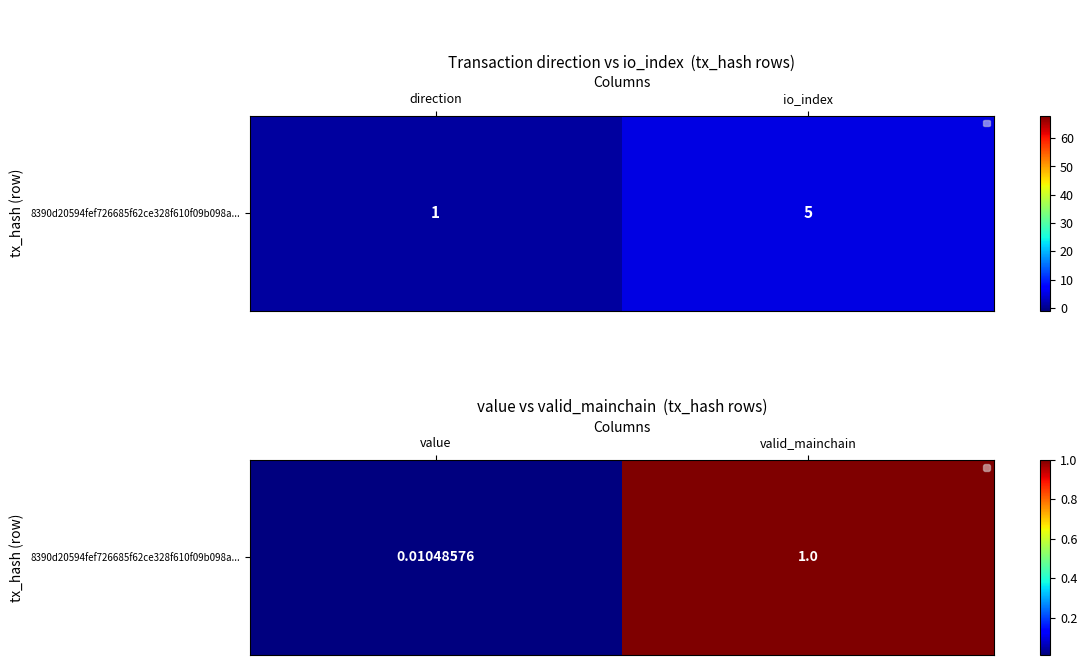

Which has a higher value, value or valid_mainchain?

valid_mainchain